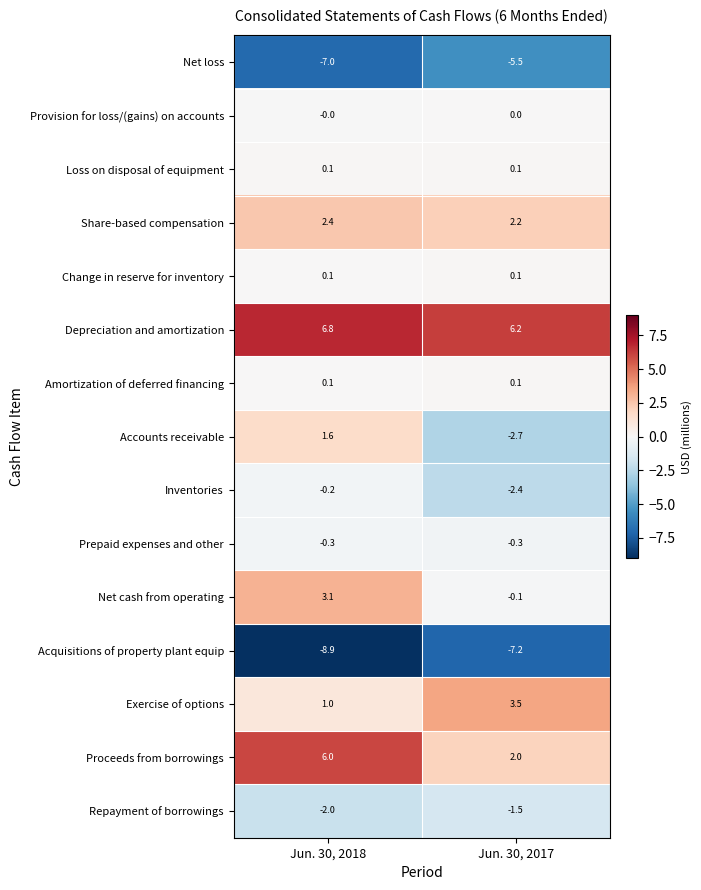

Which series has the widest spread of values?

Accounts receivable